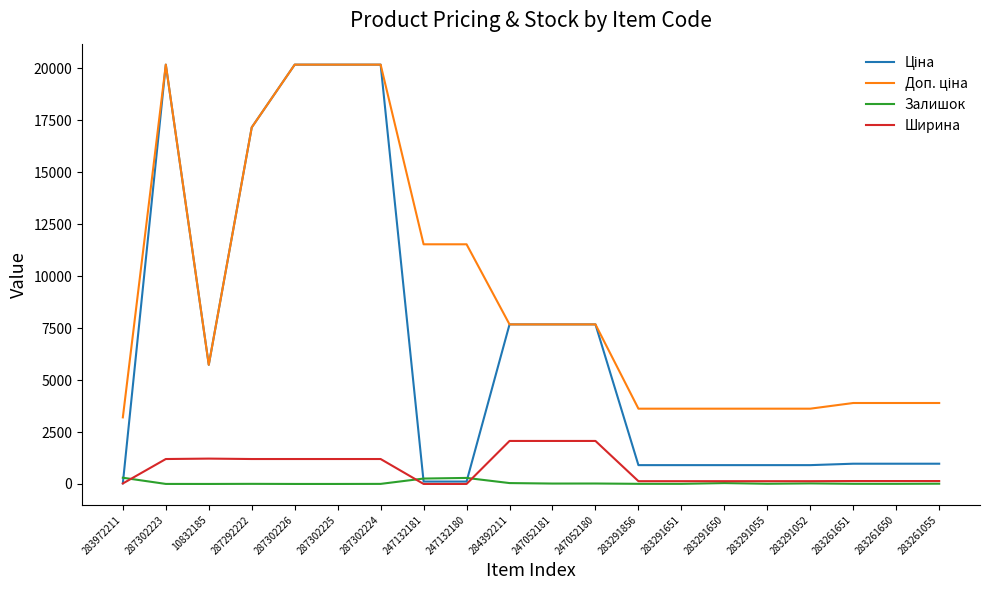

What is the greatest value displayed?

20186.0